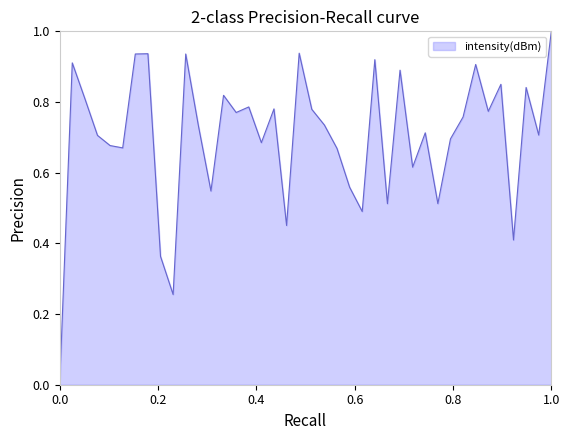

What is the maximum value shown in the chart?

1.0